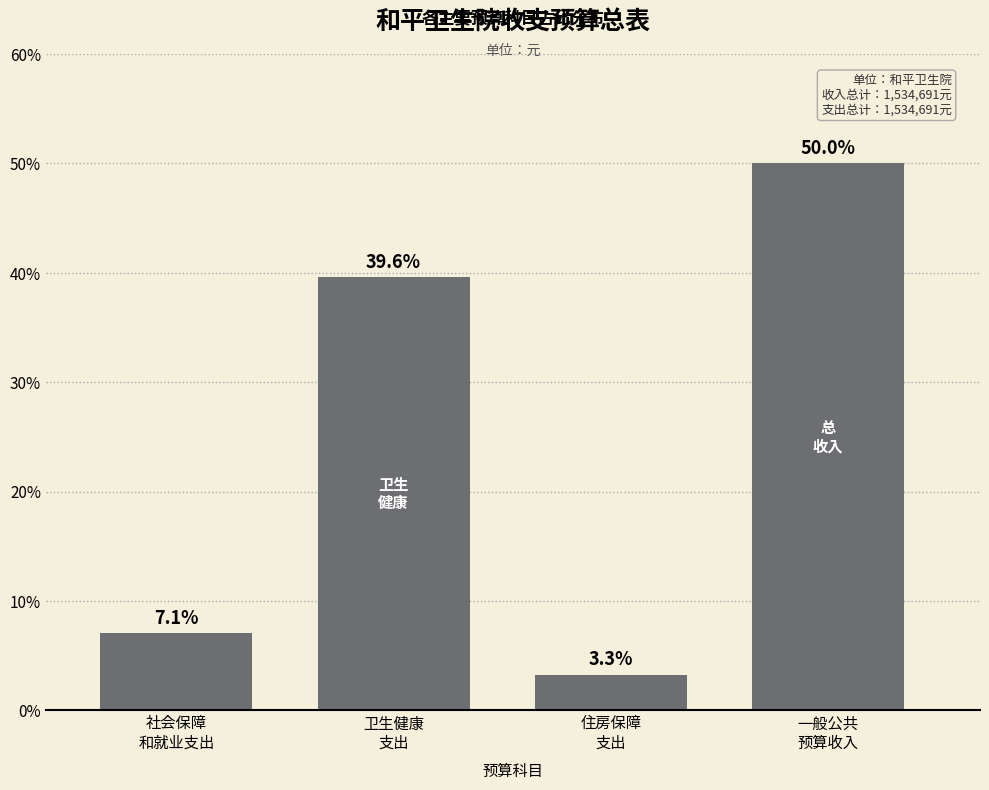

Reading left to right, list all the values displayed in this chart.

7.1	39.6	3.3	50.0